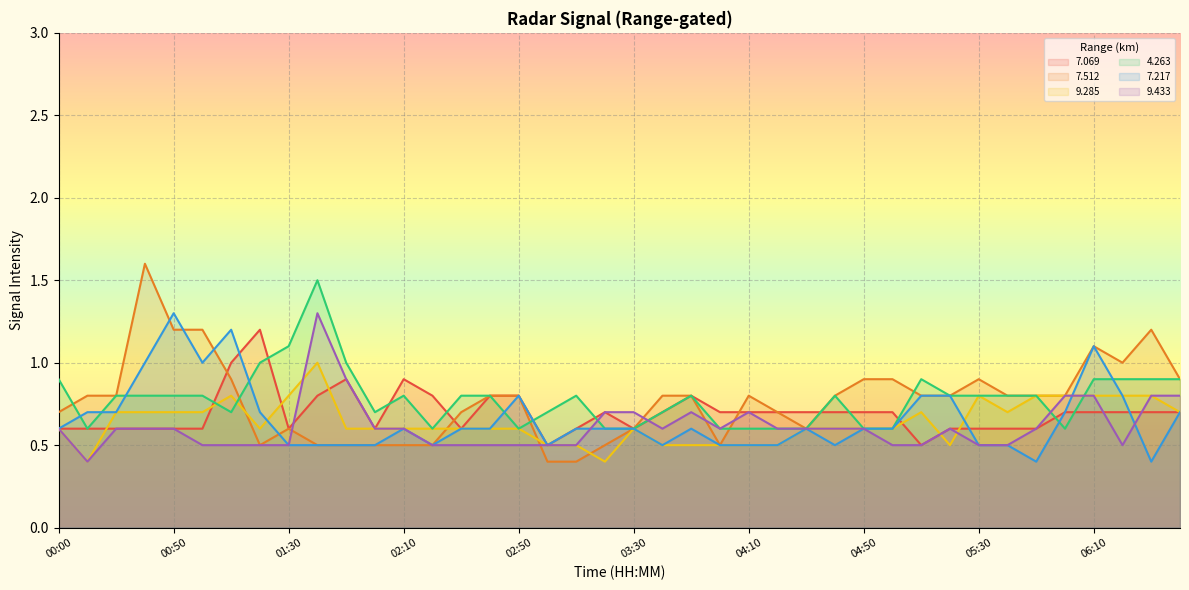

The   7.217 series shows 0.4 at 04:50. True or false?

False